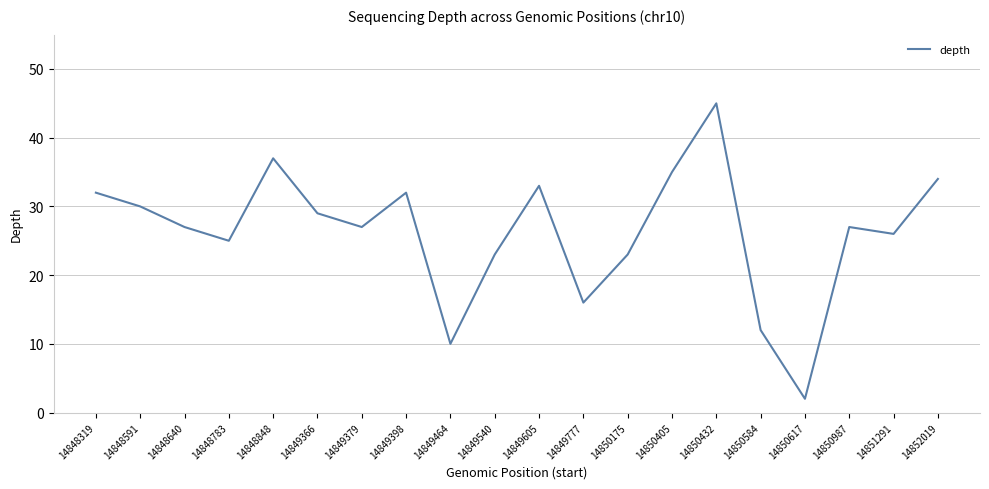

What is the difference between the values at 14849777 and 14850432?

29